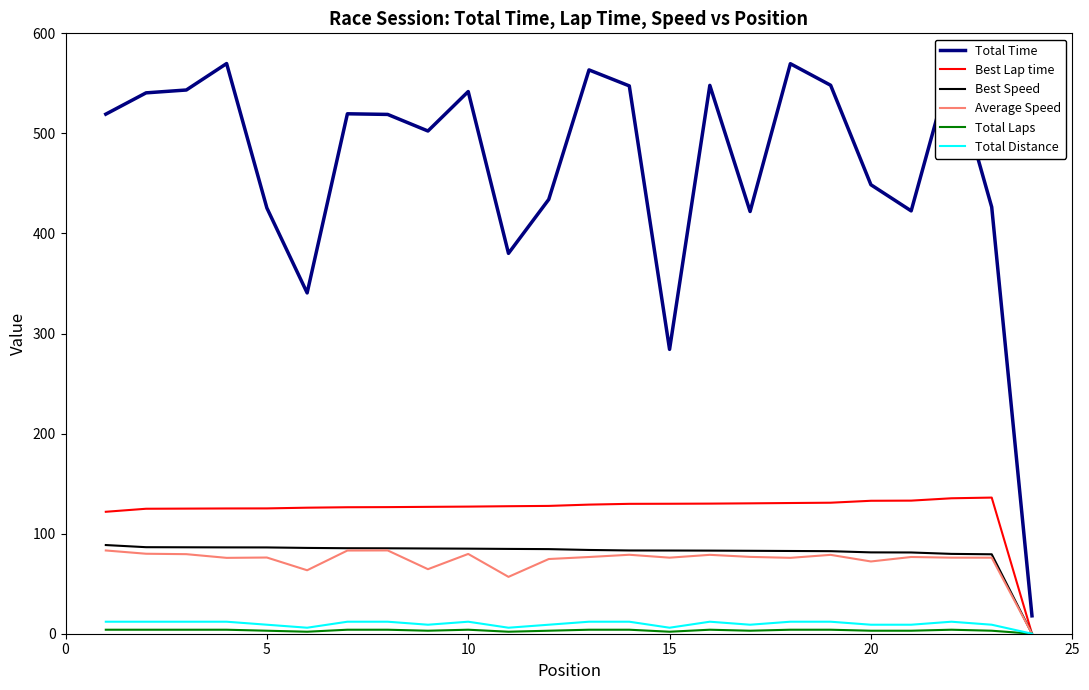

Does the chart display data point markers on the line(s)?

No